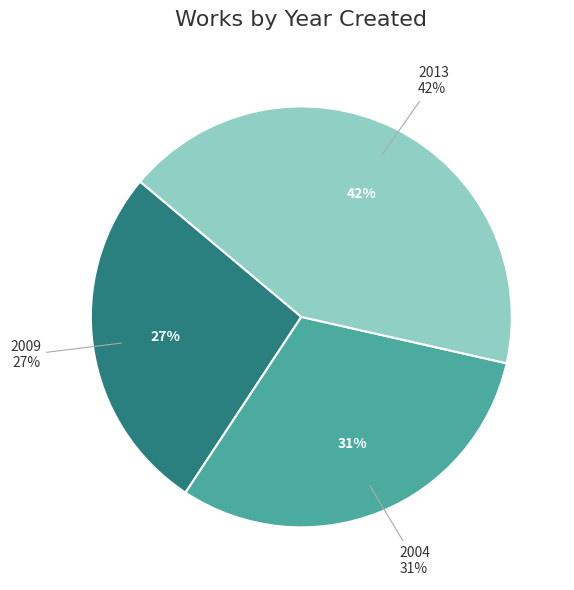

What is the smallest slice in the pie chart?

2009